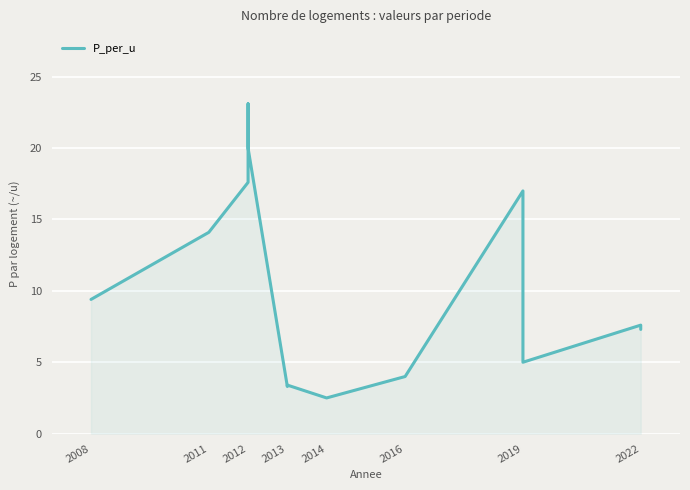

What is the minimum value shown in the chart?

2.5